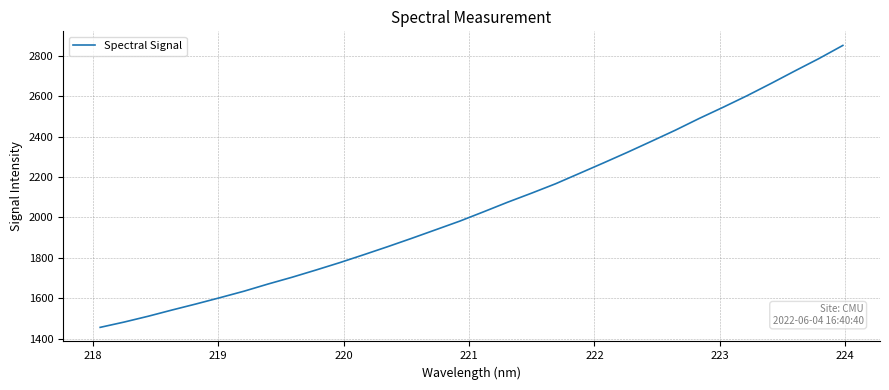

What is the difference between the maximum and minimum values?

1394.0